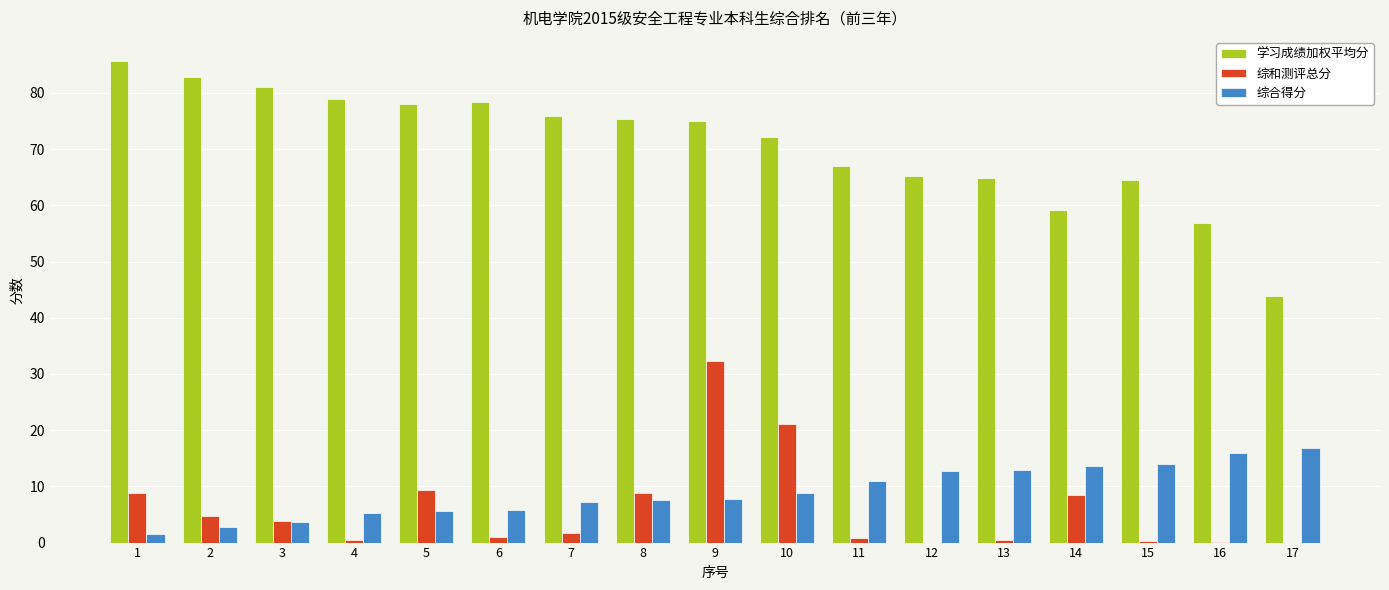

The value of 学习成绩加权平均分 at 4 is 79.0. True or false?

True